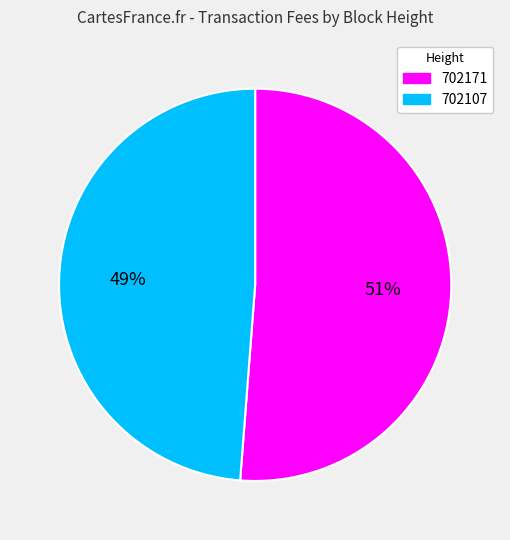

What percentage is the 702107 slice, to the nearest percent?

49%